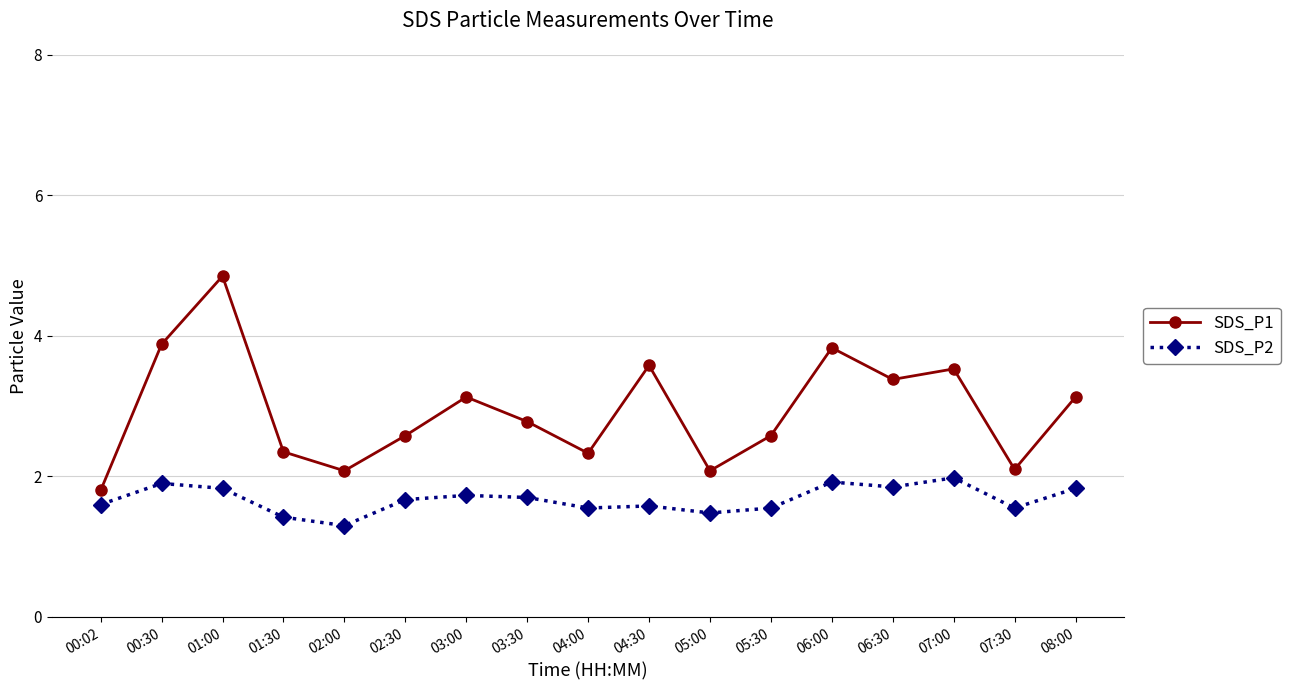

What is the difference between the highest and lowest values at 03:30?

1.1